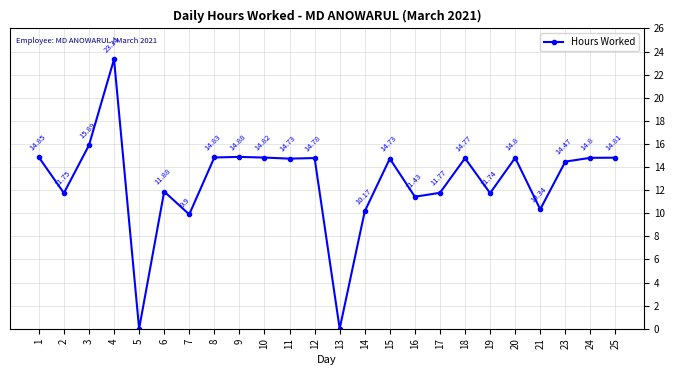

True or false: the data has more than 0 interior local peaks.

True